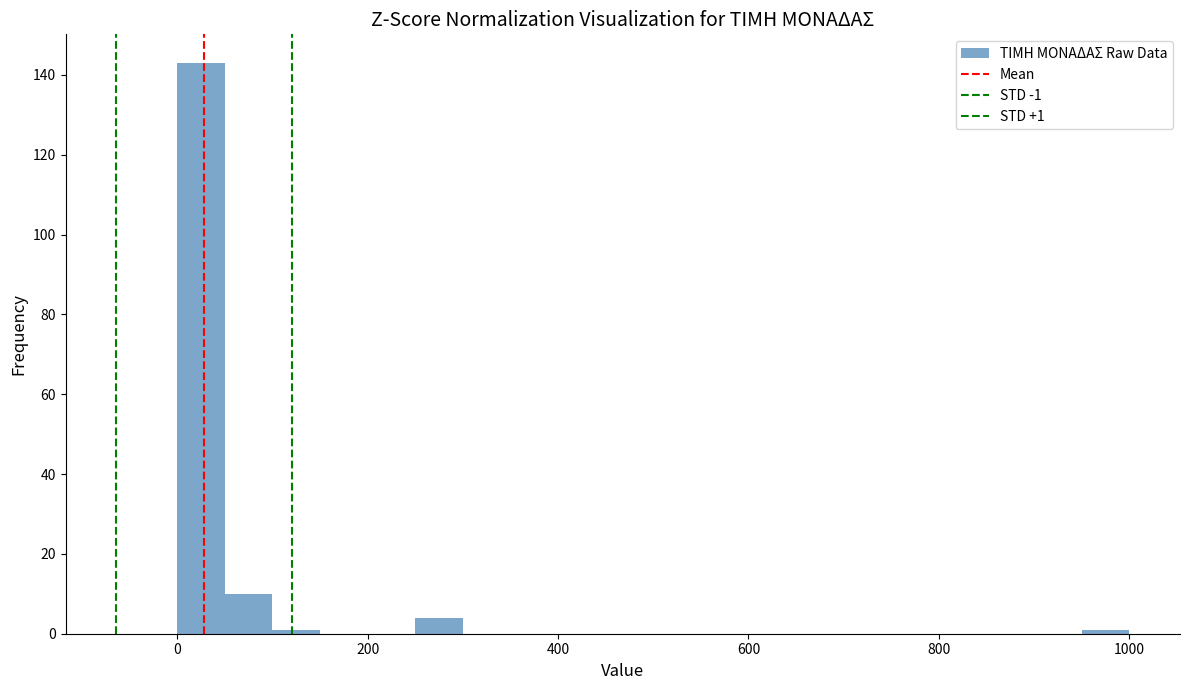

Read against the x-axis, roughly where is the centre of the tallest bar?

20